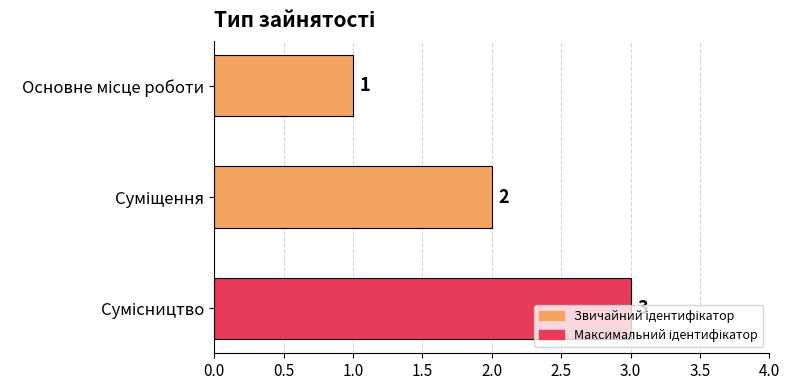

What is the sum of all values?

6